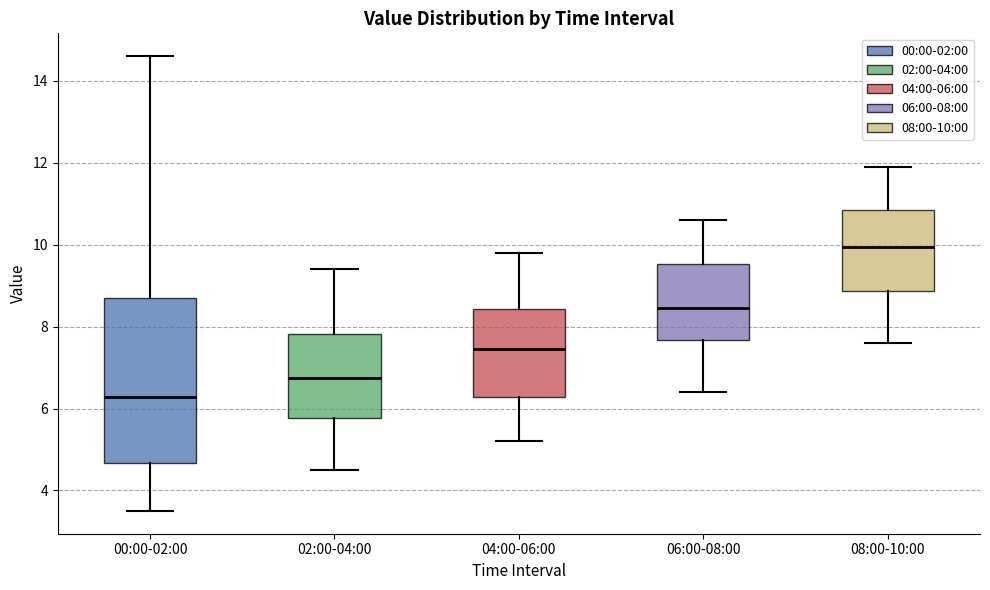

Which box is the tallest, from its lower edge to its upper edge?

00:00-02:00